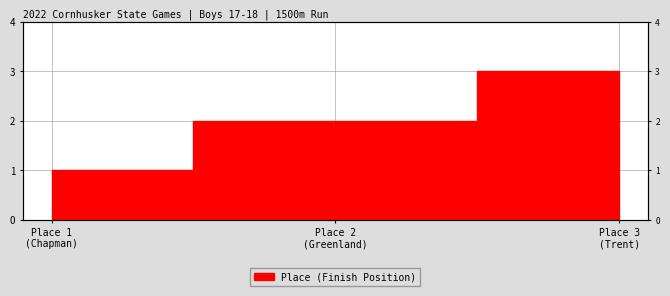

What is the sum of the values at Place 3 (Trent) and Place 2 (Greenland)?

5